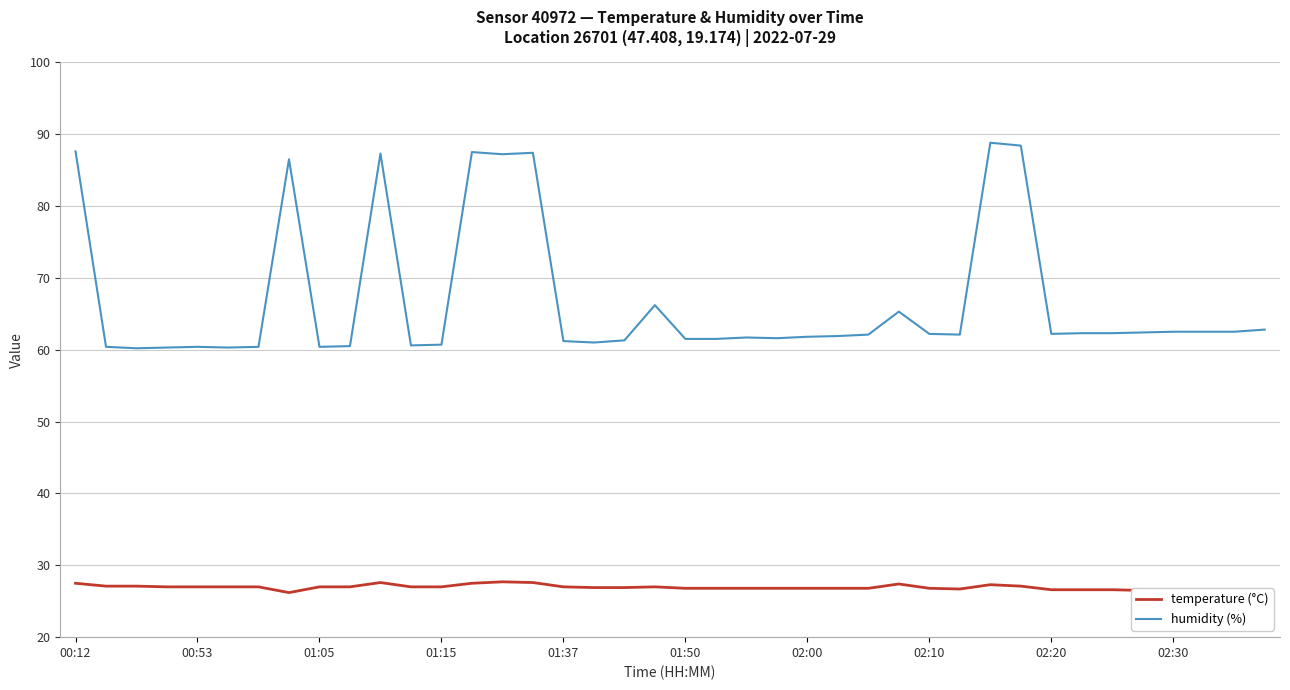

True or false: humidity (%) and temperature (°C) cross at least once.

False